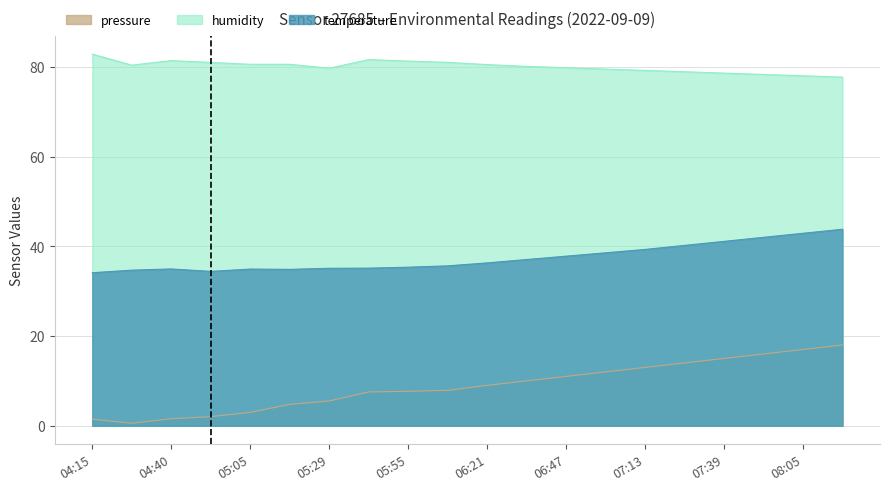

Rank the series by their maximum value, from highest to lowest.

humidity, temperature, pressure